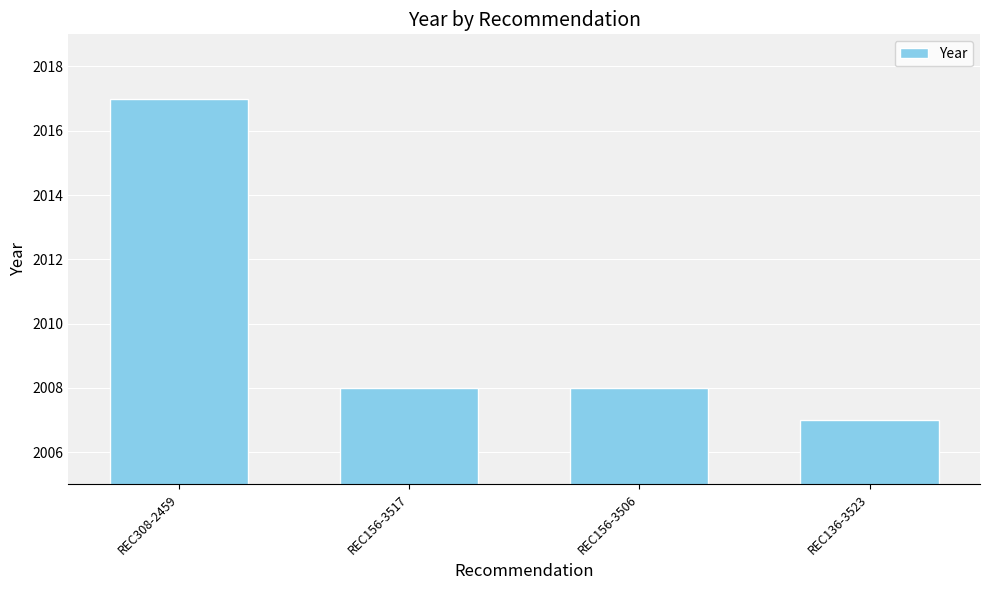

What value does the data have at REC156-3506, to the nearest 10?

2010